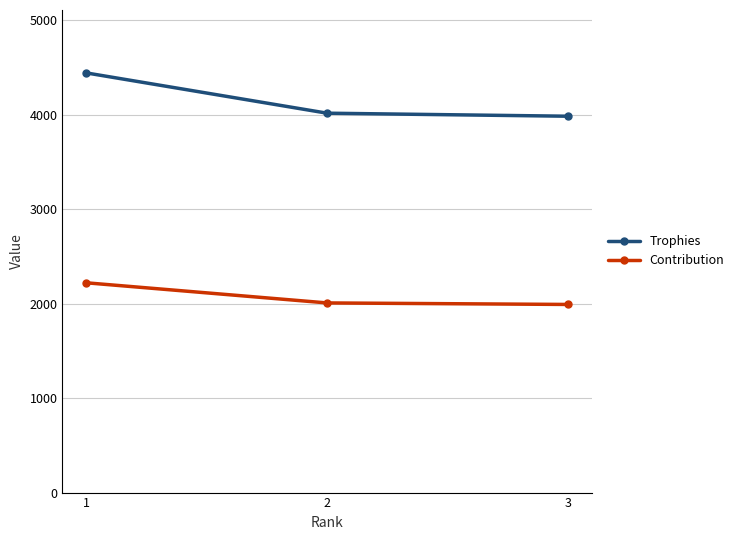

What is the maximum value shown in the chart?

4441